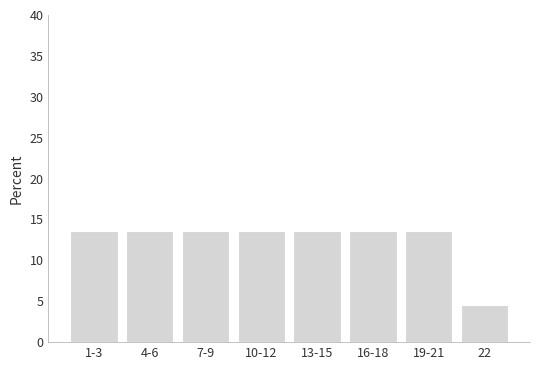

Reading left to right, what are all the values shown in this chart?

13.6	13.6	13.6	13.6	13.6	13.6	13.6	4.5